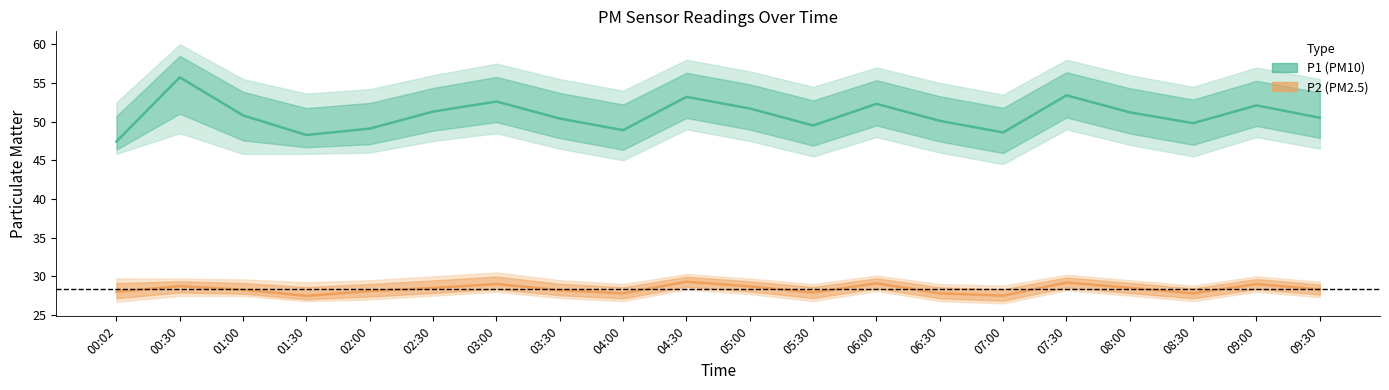

Which series has the widest spread of values?

P1